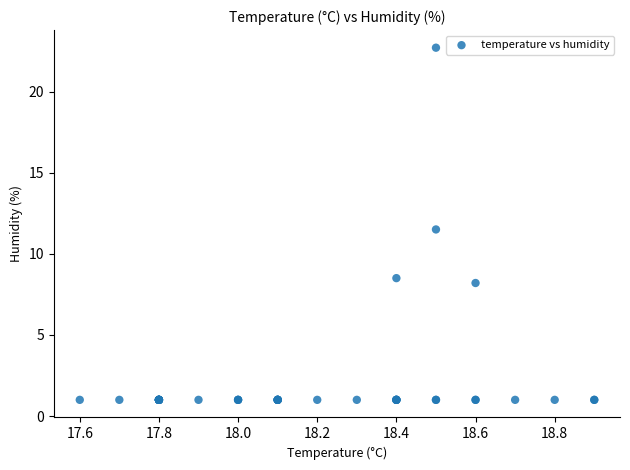

What Y value in the scatter plot is closest to 11?

11.5